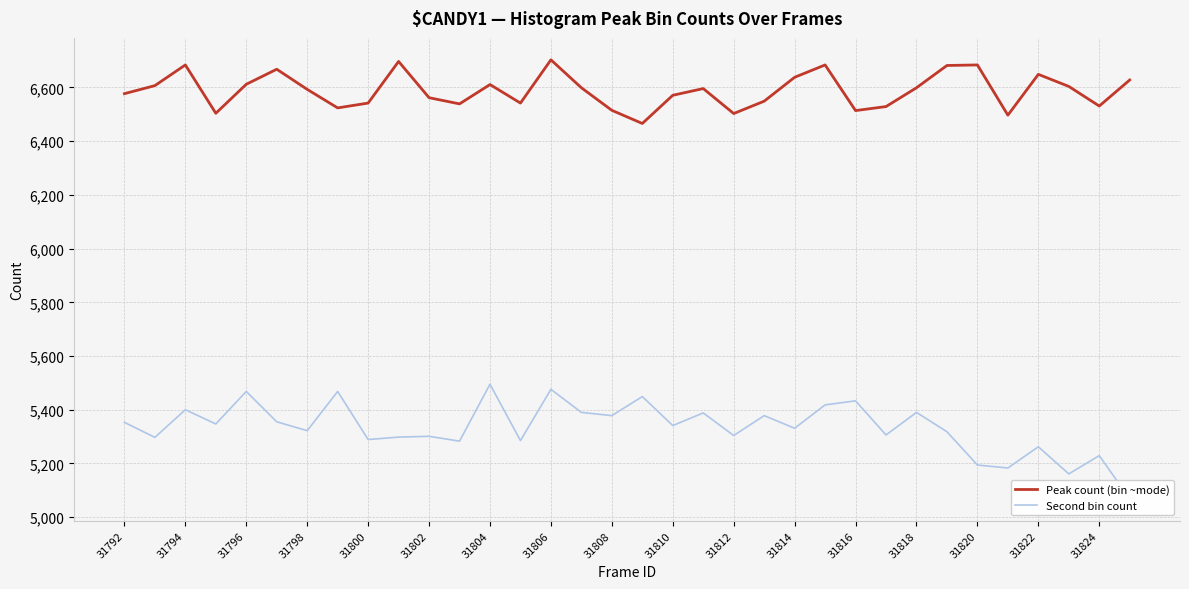

True or false: Peak count (bin ~mode) has a value of 11514 at 31812.

False